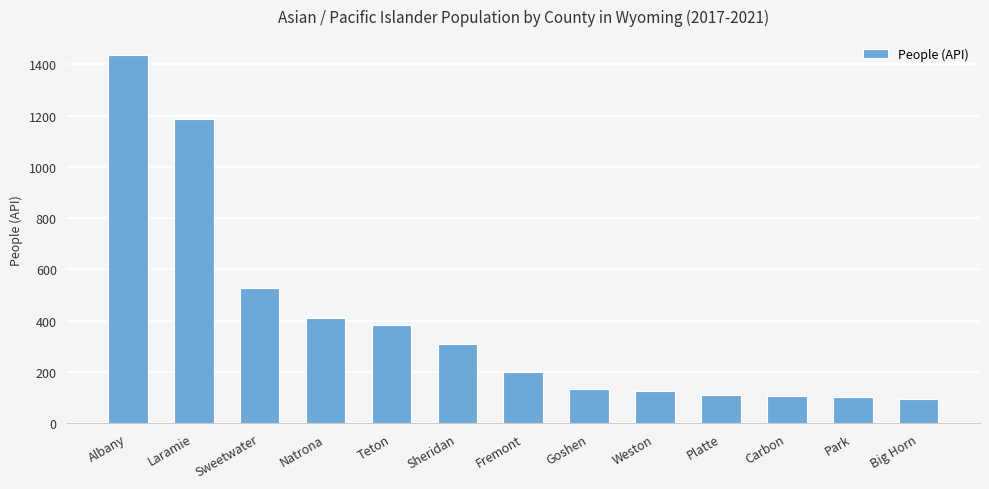

What is the difference between the maximum and second lowest values?

1337